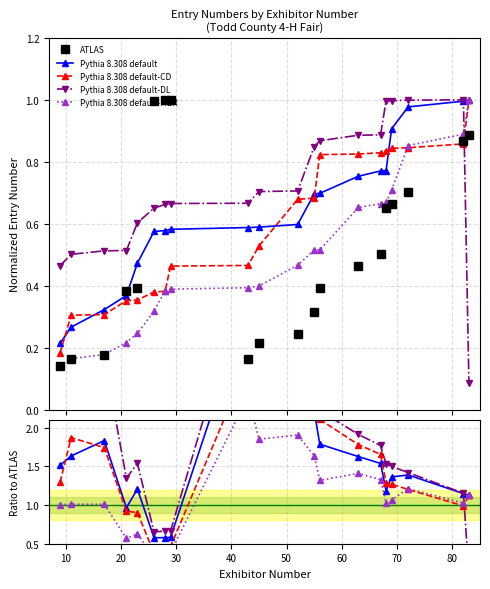

What is the difference between the maximum and minimum values in the Pythia 8.308 default-CD series?

2.5